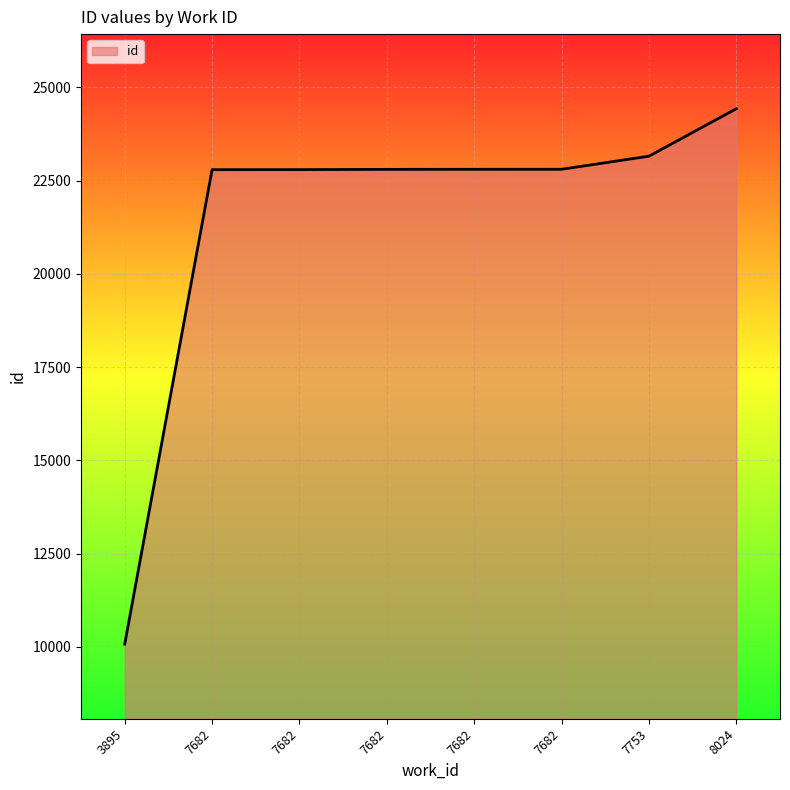

Where is the data nearest to the value 17249?

7682